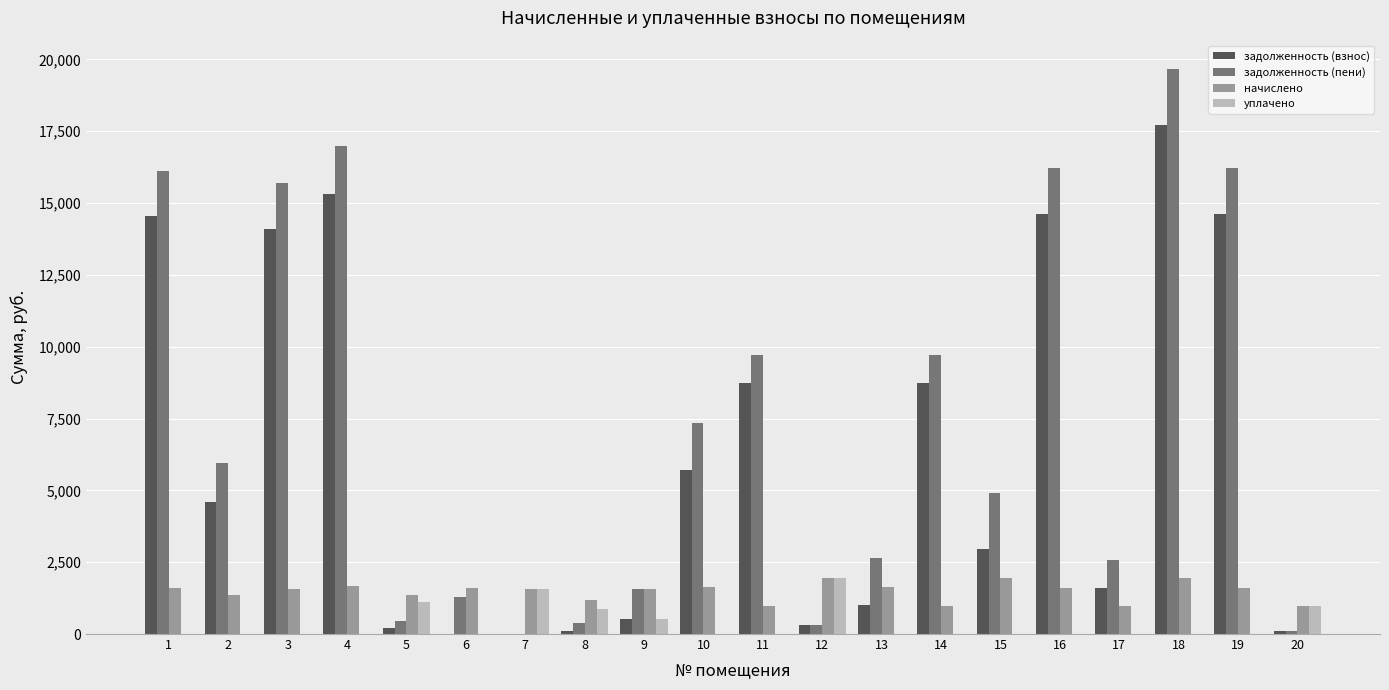

What are all the series names shown in the legend?

задолженность (взнос), задолженность (пени), начислено, уплачено